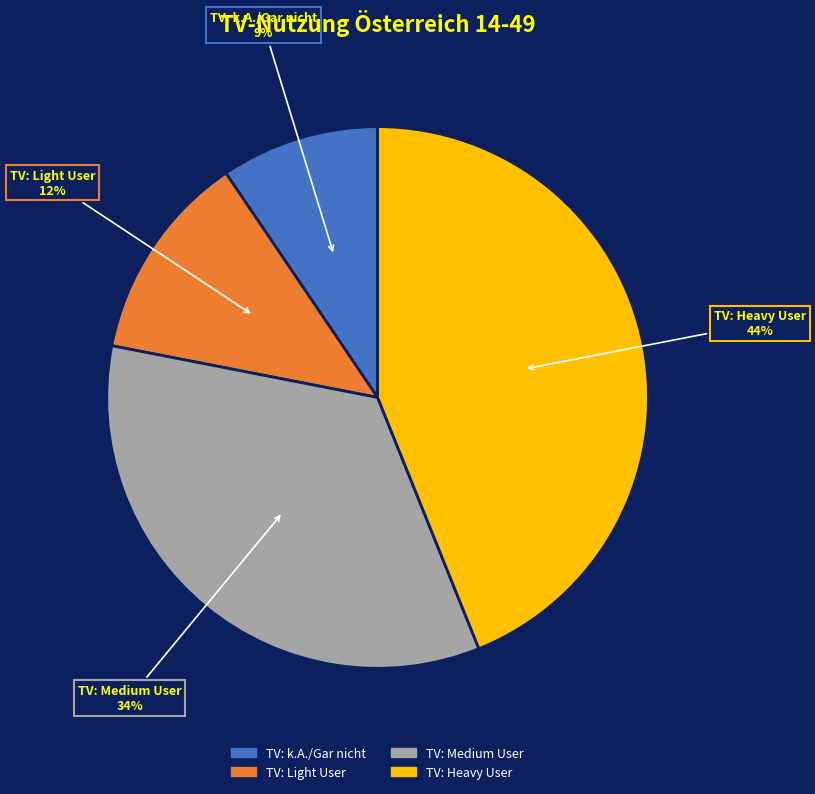

Rank the categories by value from lowest to highest.

TV: k.A./Gar nicht, TV: Light User, TV: Medium User, TV: Heavy User